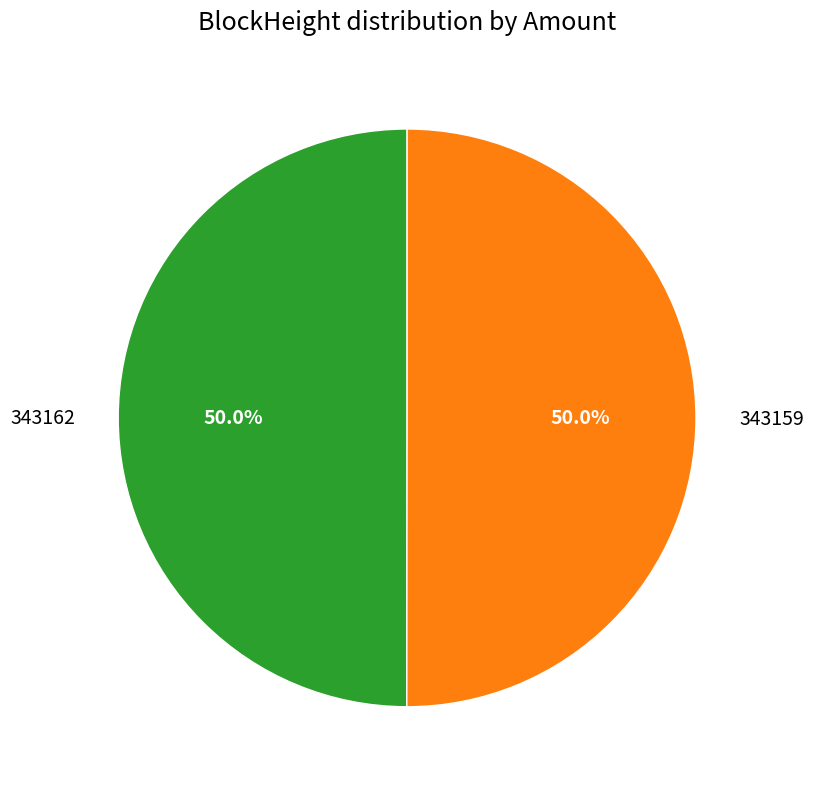

How much of the chart is everything except 343159?

50.0%